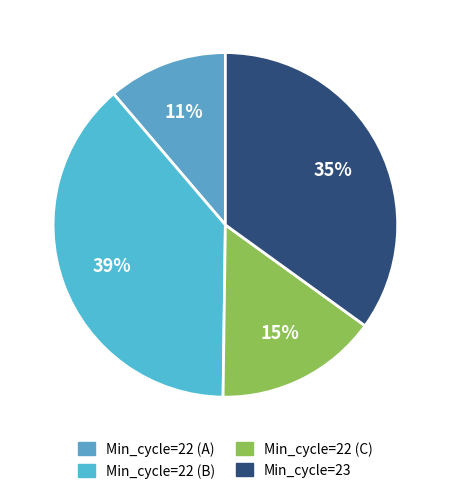

How many segments does this pie chart have?

4